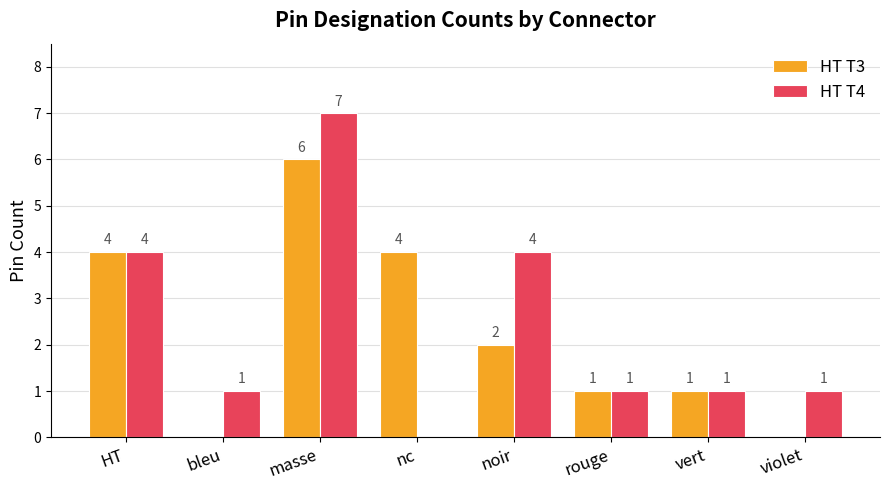

Which series has the largest total across all categories?

HT T4